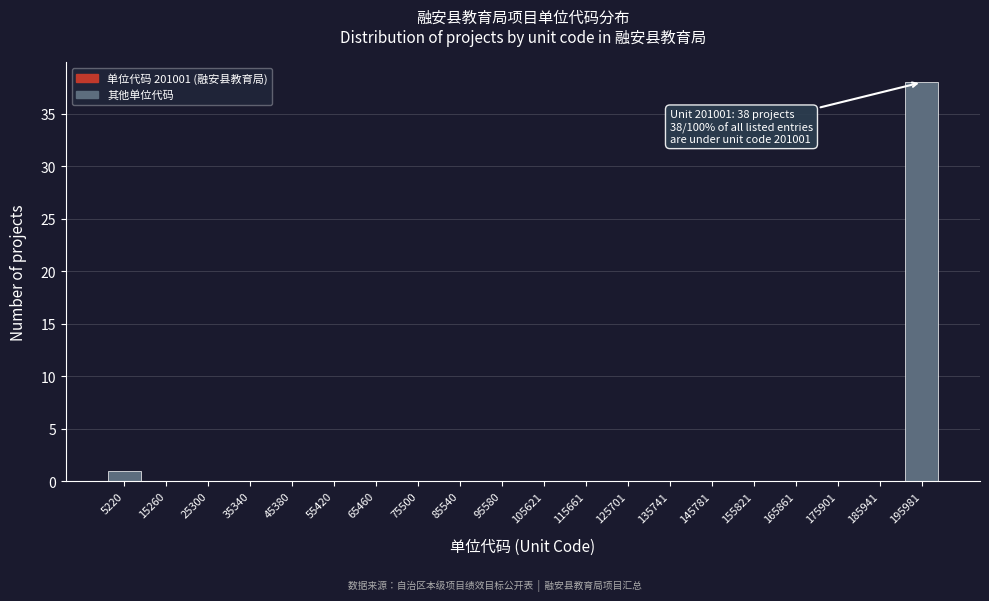

Reading left to right, extract all data points from this chart.

5220=1	15260=0	25300=0	35340=0	45380=0	55420=0	65460=0	75500=0	85540=0	95580=0	105621=0	115661=0	125701=0	135741=0	145781=0	155821=0	165861=0	175901=0	185941=0	195981=38